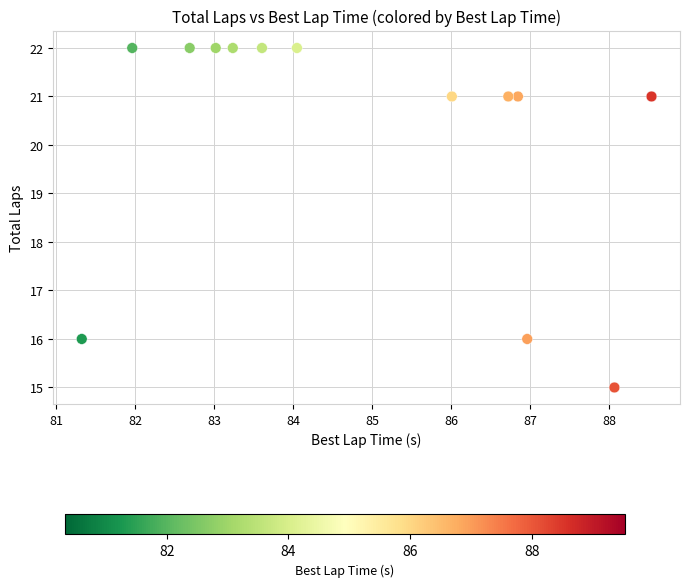

How many data points are displayed?

13